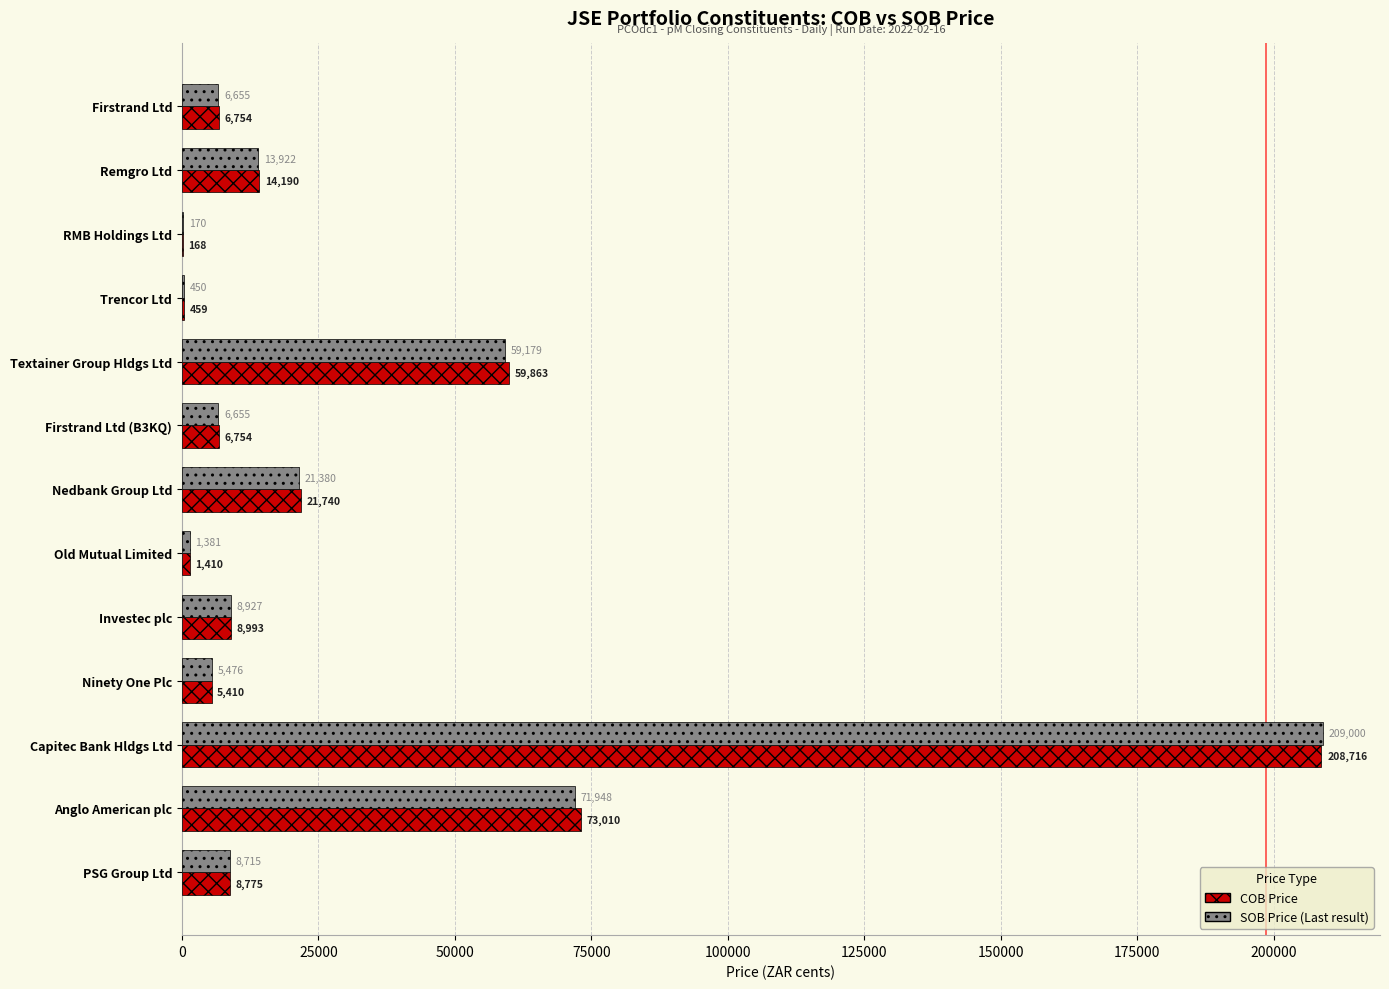

What is the greatest value displayed?

209000